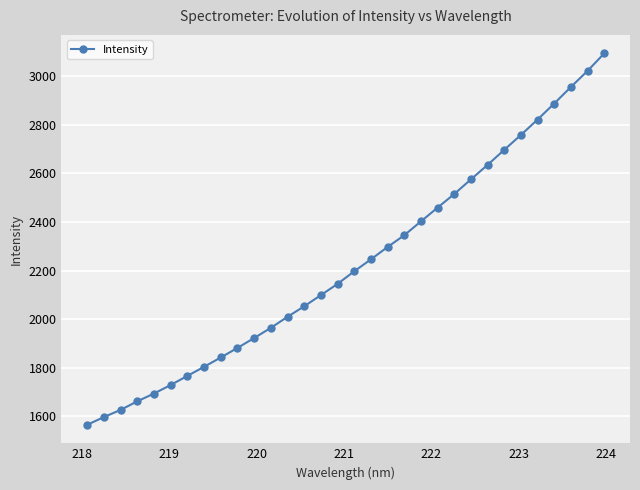

What is the value of the 10th point from the left?

1881.7